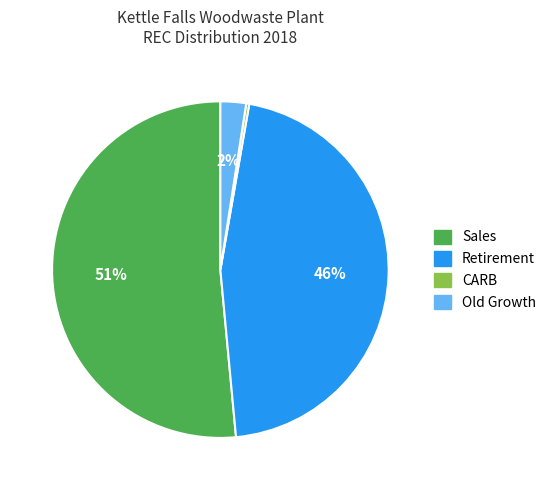

To the nearest percent, what percentage of the pie is Retirement?

46%